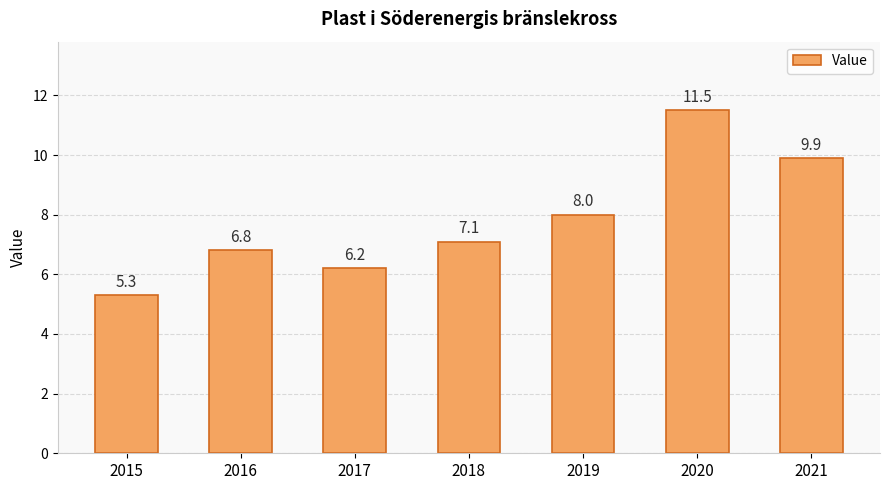

Approximately how many times larger is the value at 2017 compared to 2018?

0.9